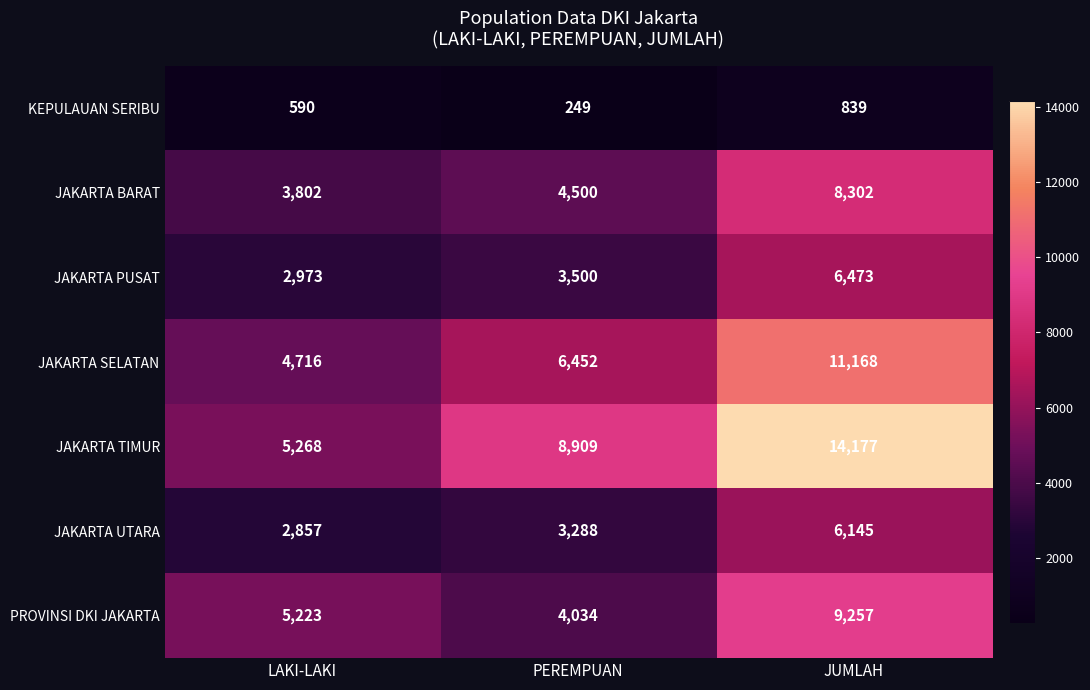

Reading left to right, transcribe all the data shown in this chart.

KEPULAUAN SERIBU: LAKI-LAKI=590	PEREMPUAN=249	JUMLAH=839
JAKARTA BARAT: LAKI-LAKI=3802	PEREMPUAN=4500	JUMLAH=8302
JAKARTA PUSAT: LAKI-LAKI=2973	PEREMPUAN=3500	JUMLAH=6473
JAKARTA SELATAN: LAKI-LAKI=4716	PEREMPUAN=6452	JUMLAH=11168
JAKARTA TIMUR: LAKI-LAKI=5268	PEREMPUAN=8909	JUMLAH=14177
JAKARTA UTARA: LAKI-LAKI=2857	PEREMPUAN=3288	JUMLAH=6145
PROVINSI DKI JAKARTA: LAKI-LAKI=5223	PEREMPUAN=4034	JUMLAH=9257